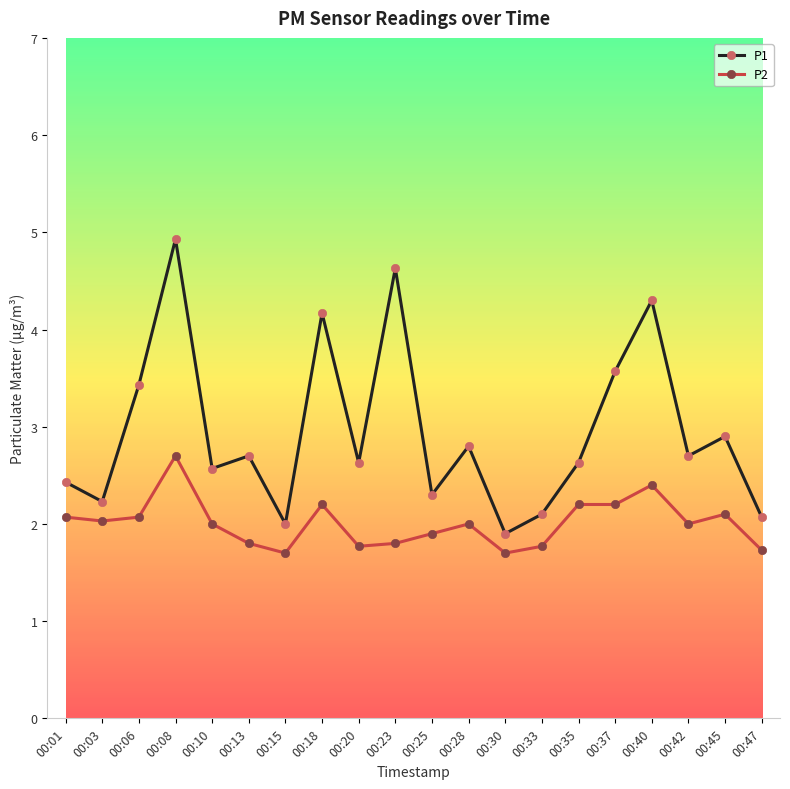

At which label is P1 closest to 3?

00:45